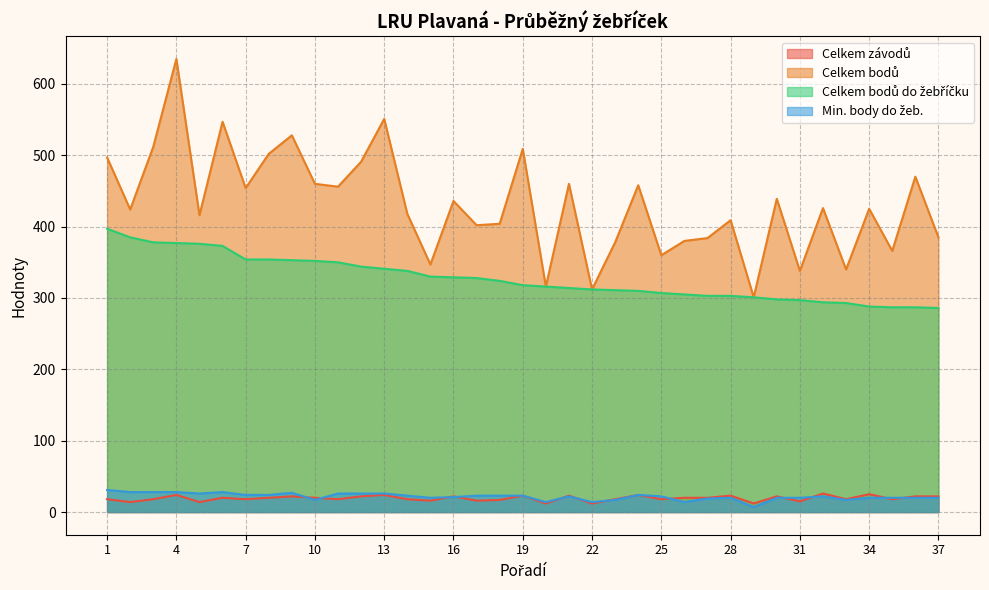

What is the difference between the maximum and minimum values in the Celkem bodů do žebříčku series?

111